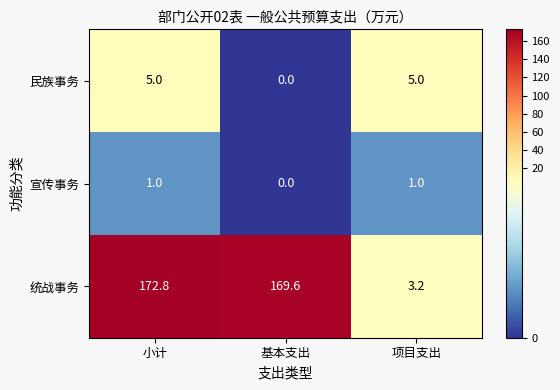

List the series in order of their peak value, lowest first.

宣传事务, 民族事务, 统战事务